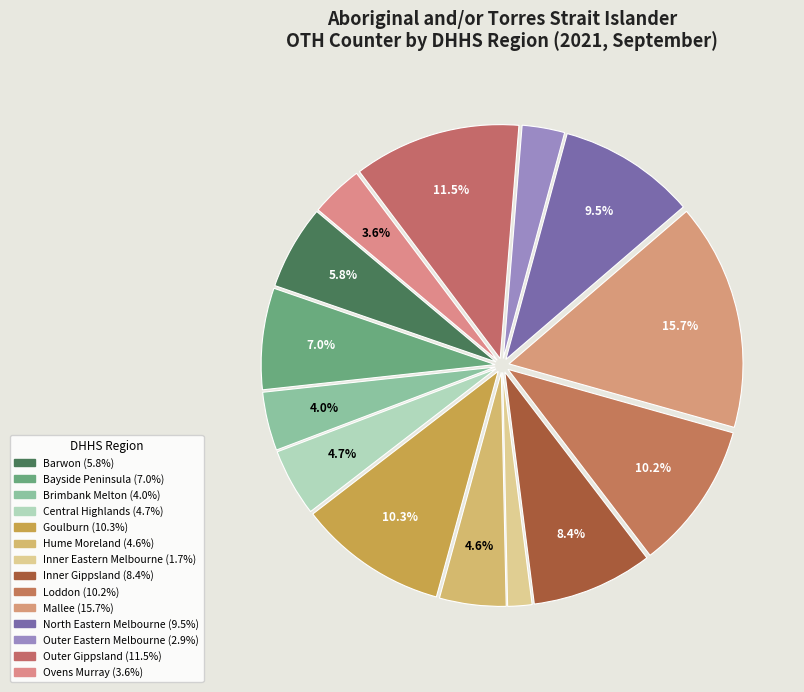

To the nearest percent, what portion does Outer Eastern Melbourne represent?

3%